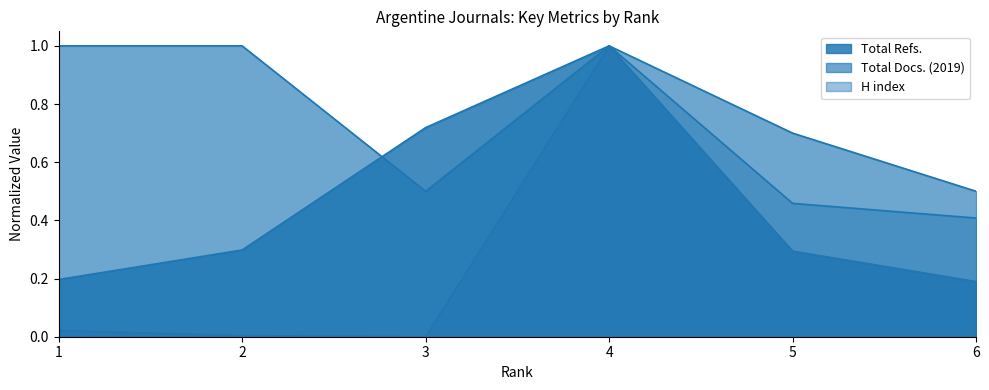

What is the total value across all series at 2?

1.3